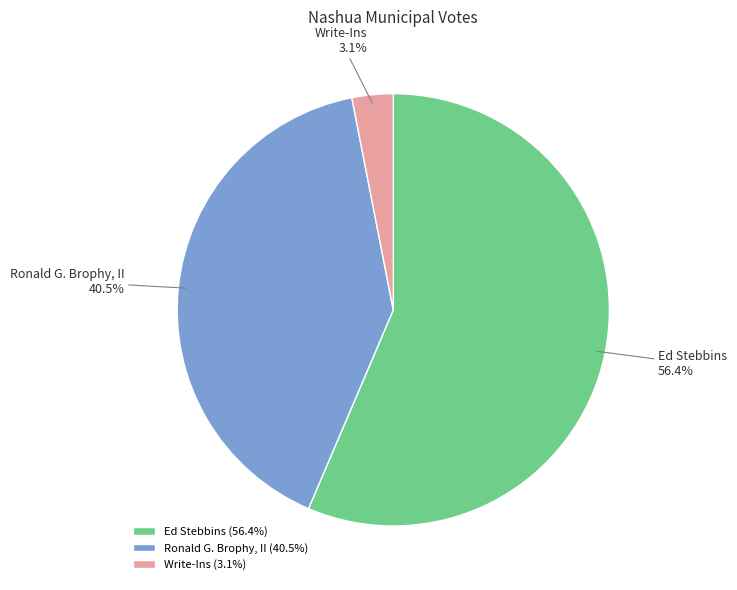

To the nearest percent, what percentage of the pie is Ed Stebbins?

56%